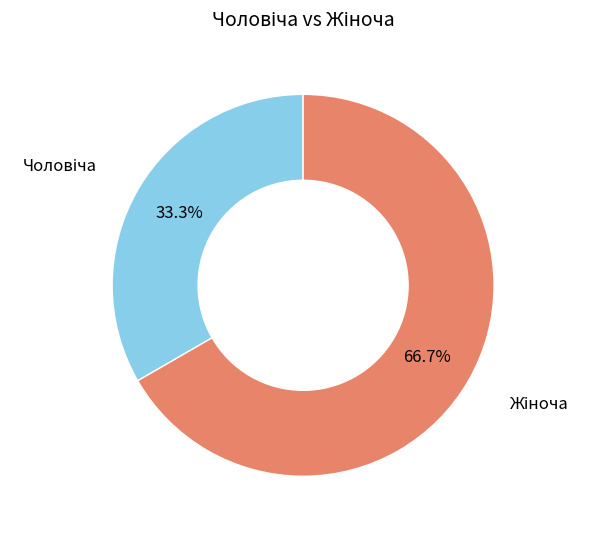

Does any single category account for the majority?

Yes